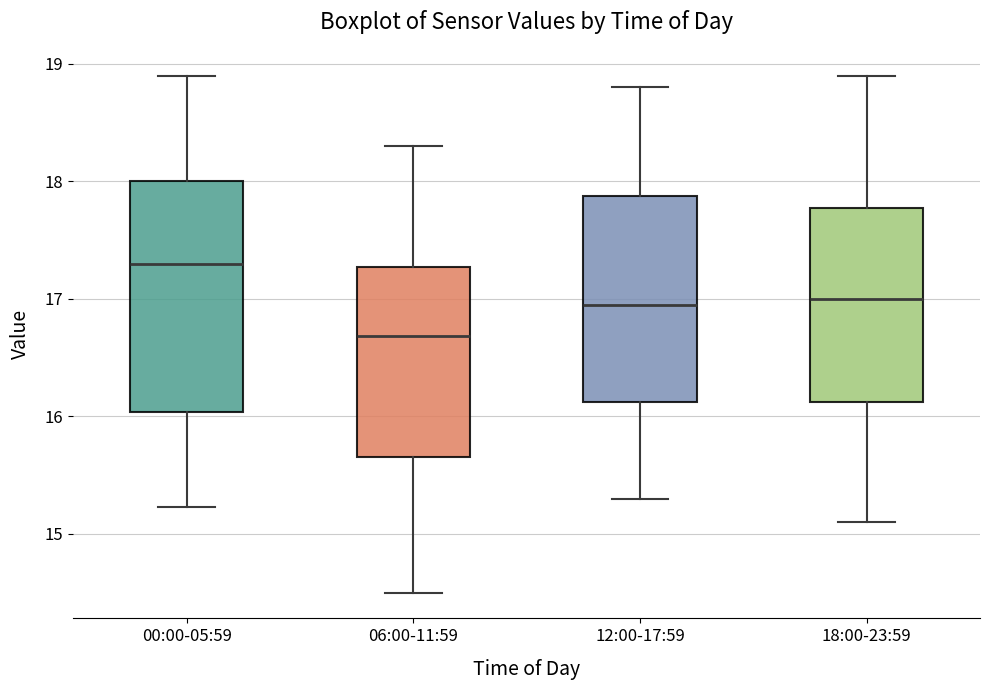

Comparing the boxes themselves (not the whiskers), which one is the tallest?

00:00-05:59